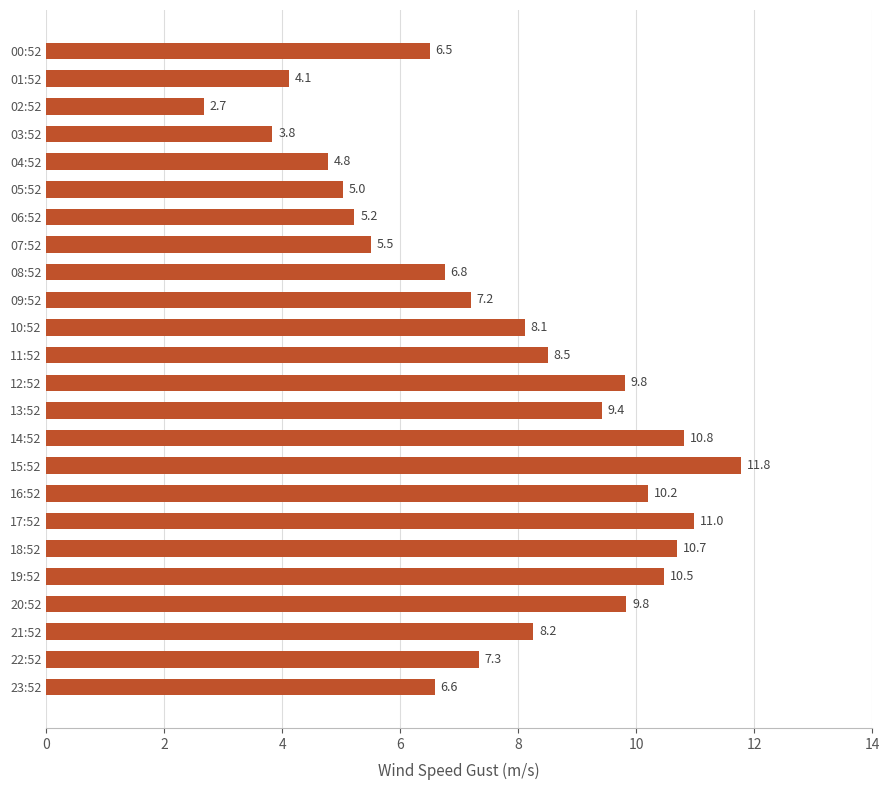

Which has a higher value, 02:52 or 03:52?

03:52